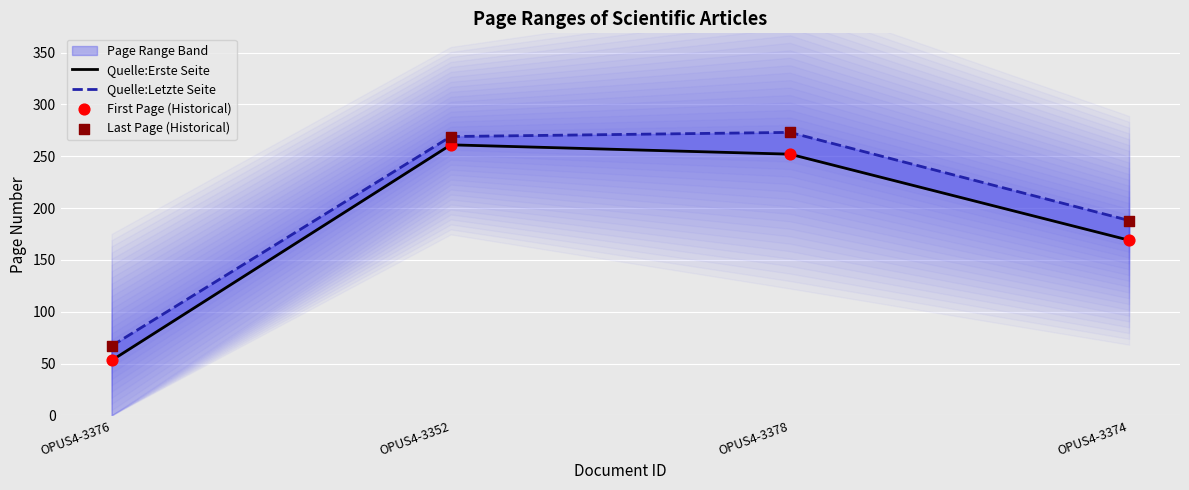

Which series reaches the maximum Y coordinate?

Quelle:Letzte Seite